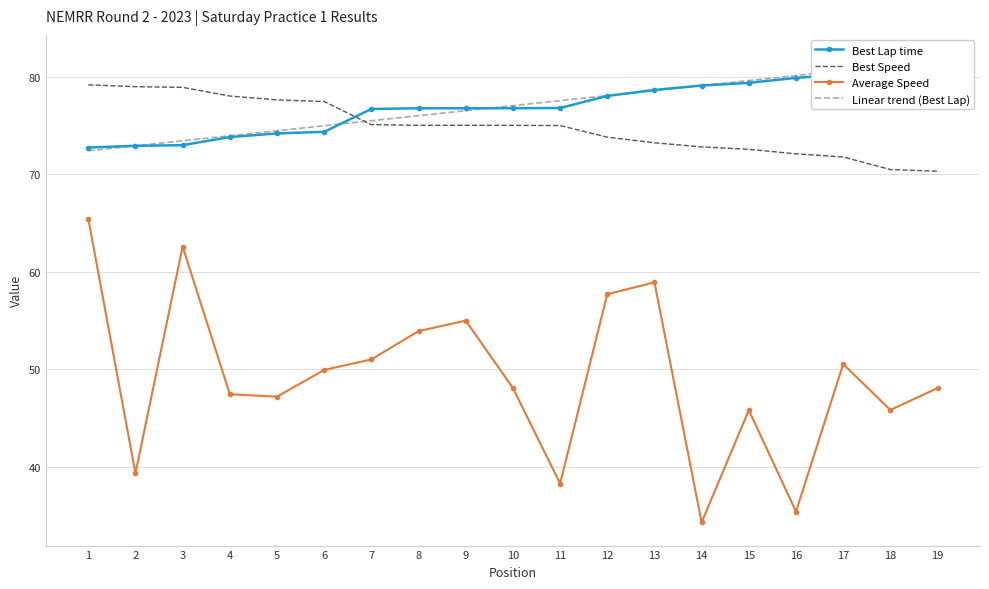

What is the difference between the highest and lowest values at 3?

16.3